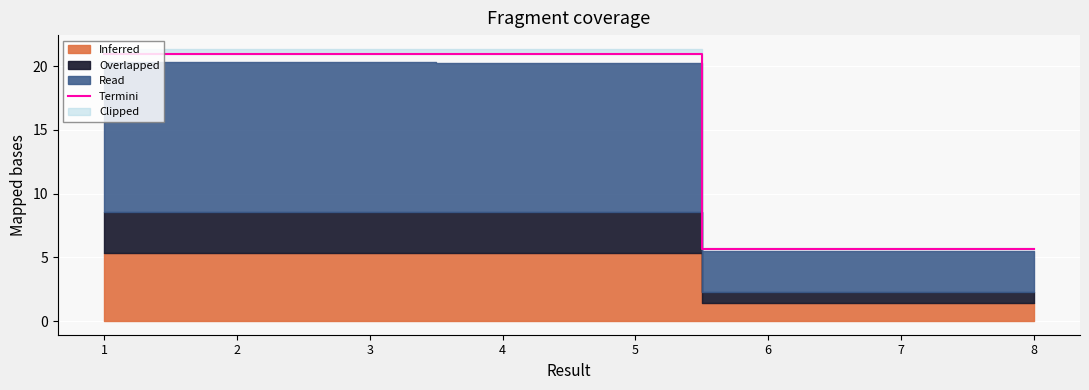

What is the lowest value of the Termini series?

5.6